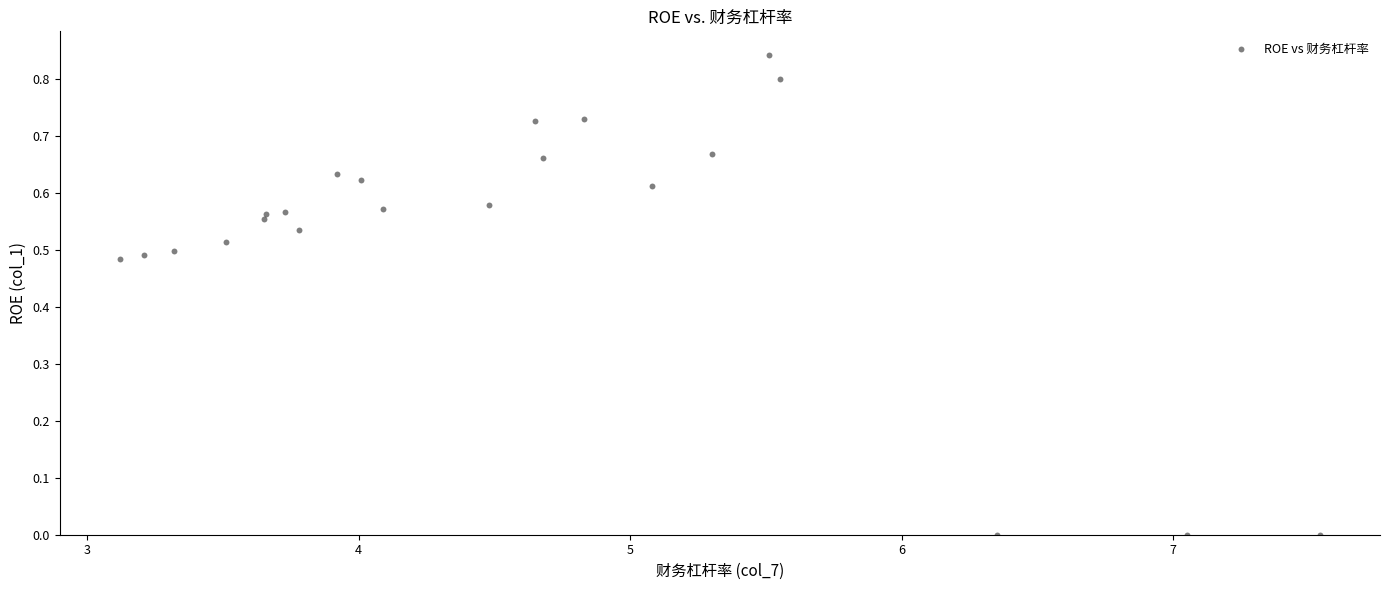

How many data points are displayed?

22